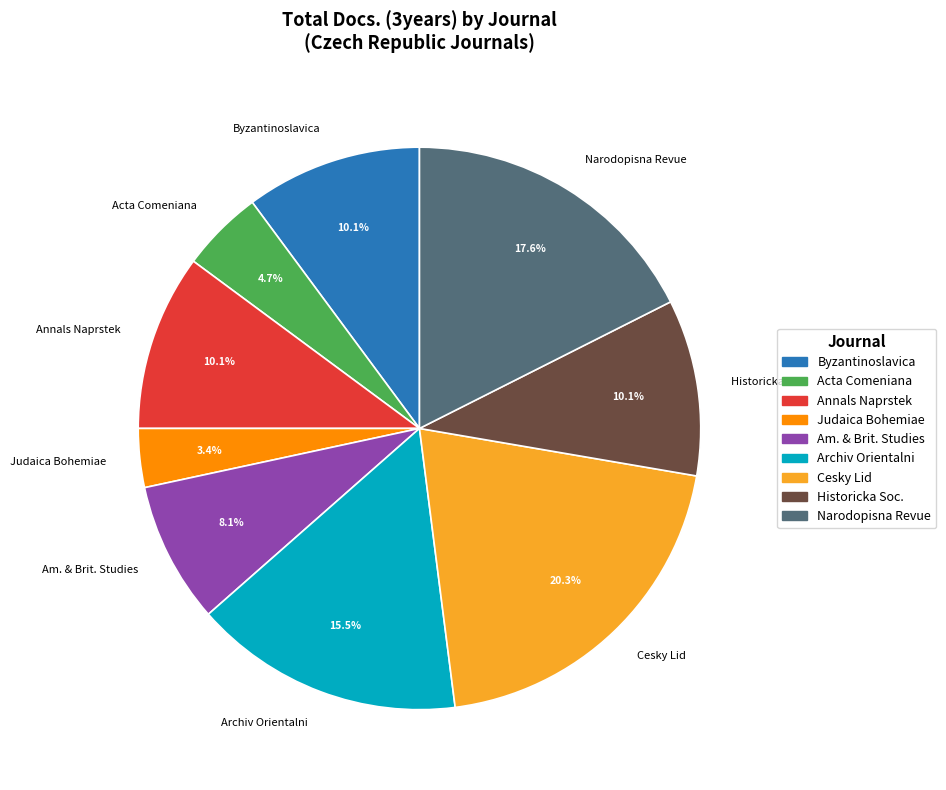

Is there a majority slice in this chart?

No